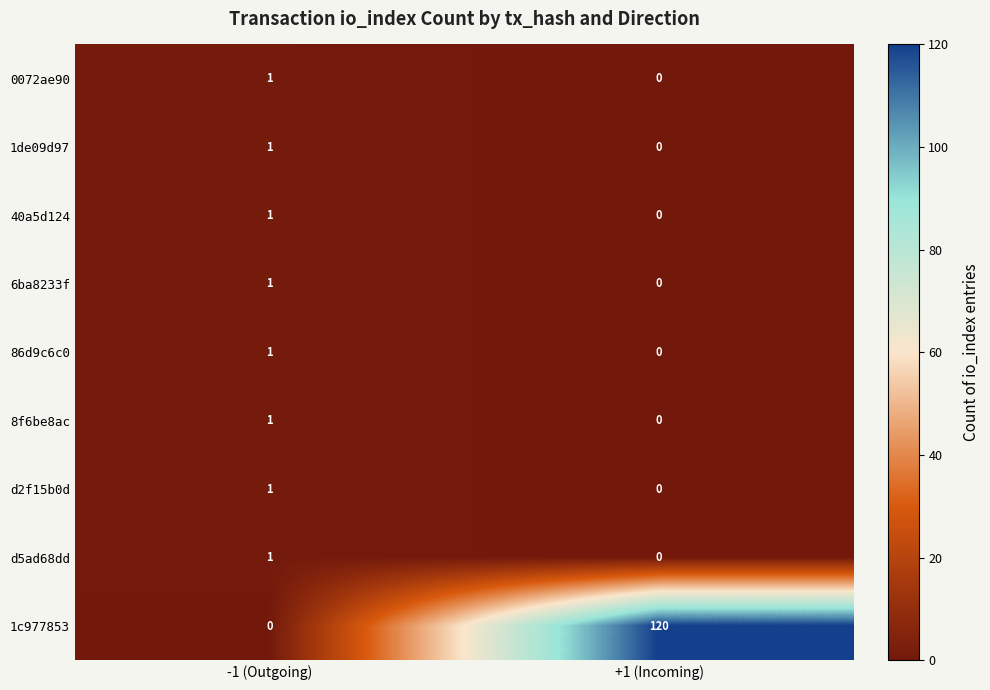

At which label does 6ba8233f reach its minimum?

+1 (Incoming)